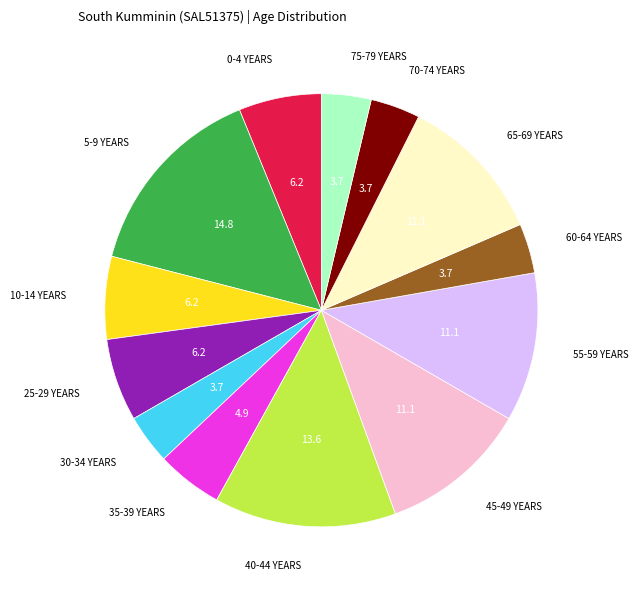

Is there a majority slice in this chart?

No